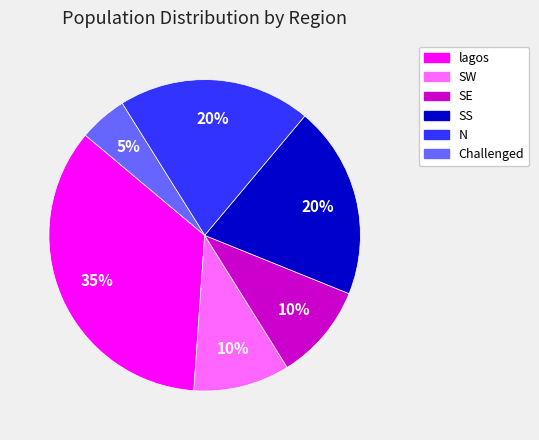

Does any single category account for the majority?

No